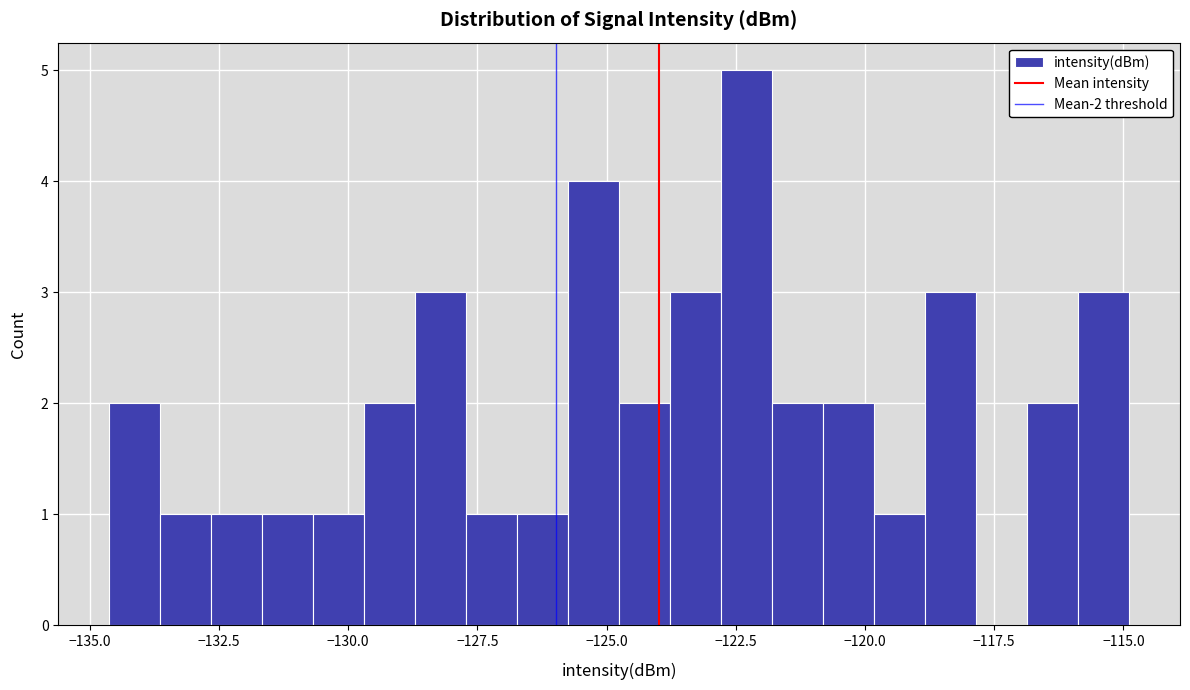

Read against the x-axis, roughly where is the centre of the tallest bar?

-122.5